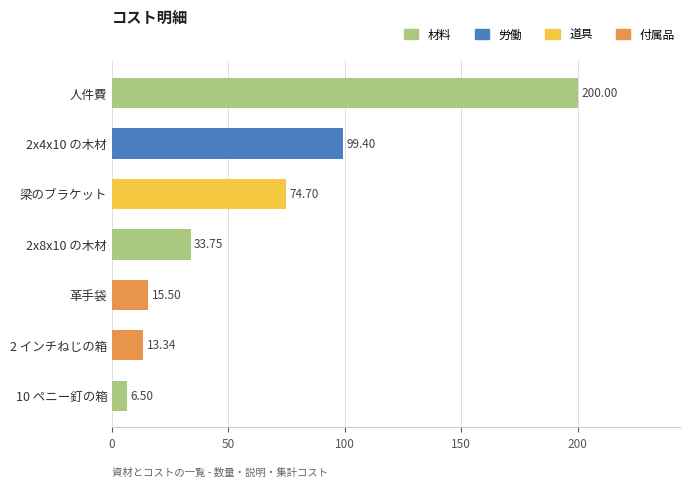

What is the maximum value shown in the chart?

200.0